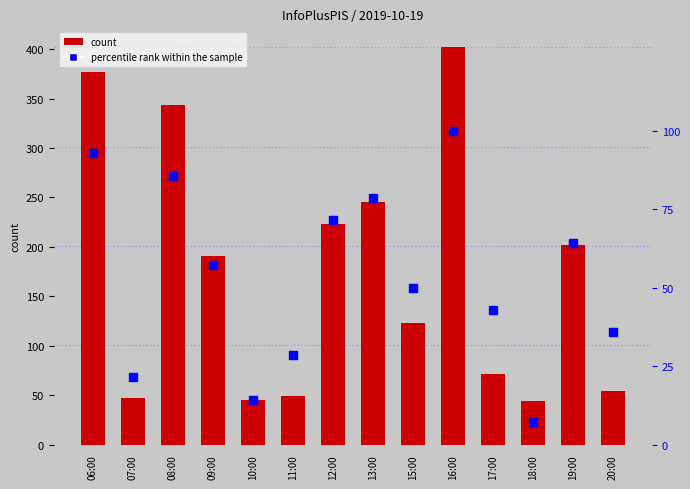

Which series contains the highest Y value?

col_3